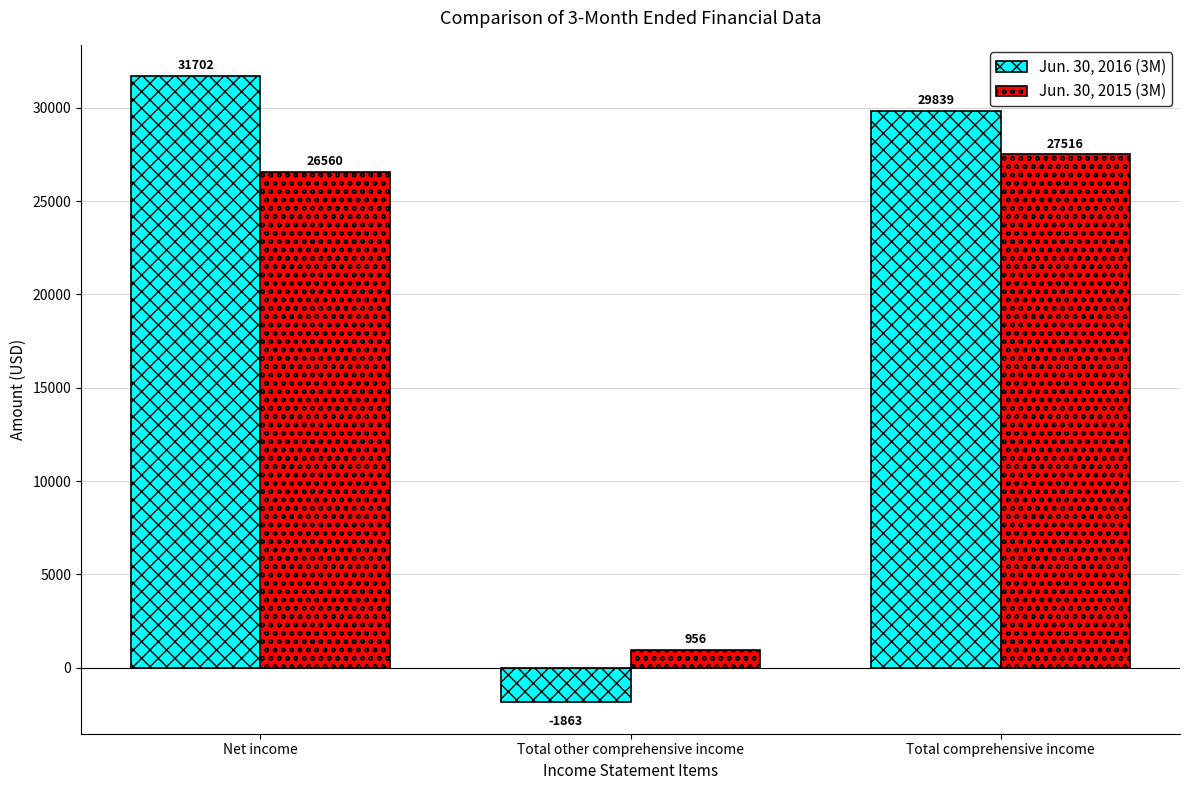

Where is Jun. 30, 2015 (3M) nearest to the value 14236?

Net income